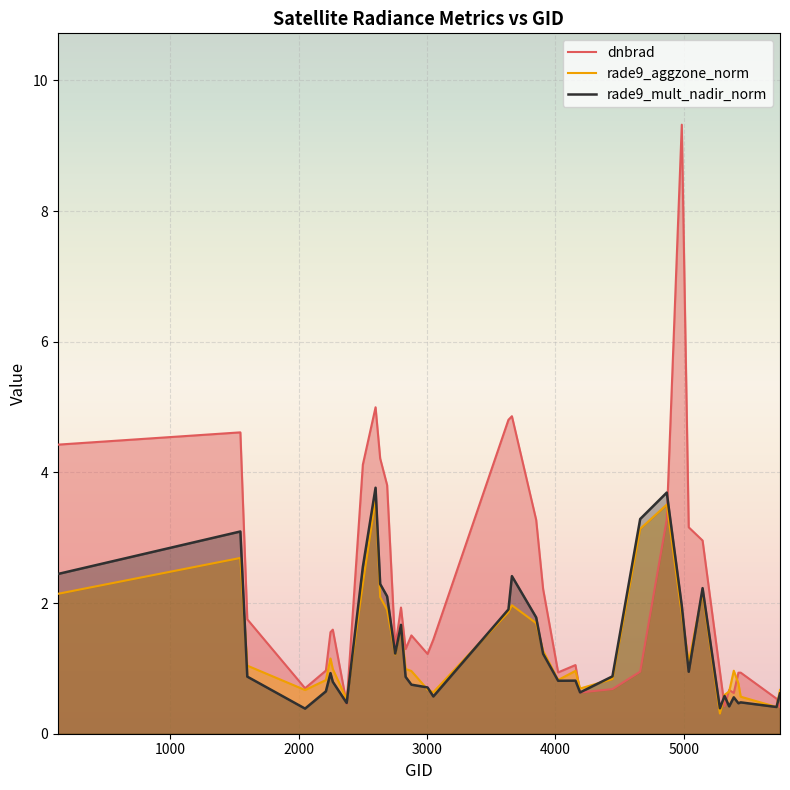

What is the lowest value of the rade9_aggzone_norm series?

0.3